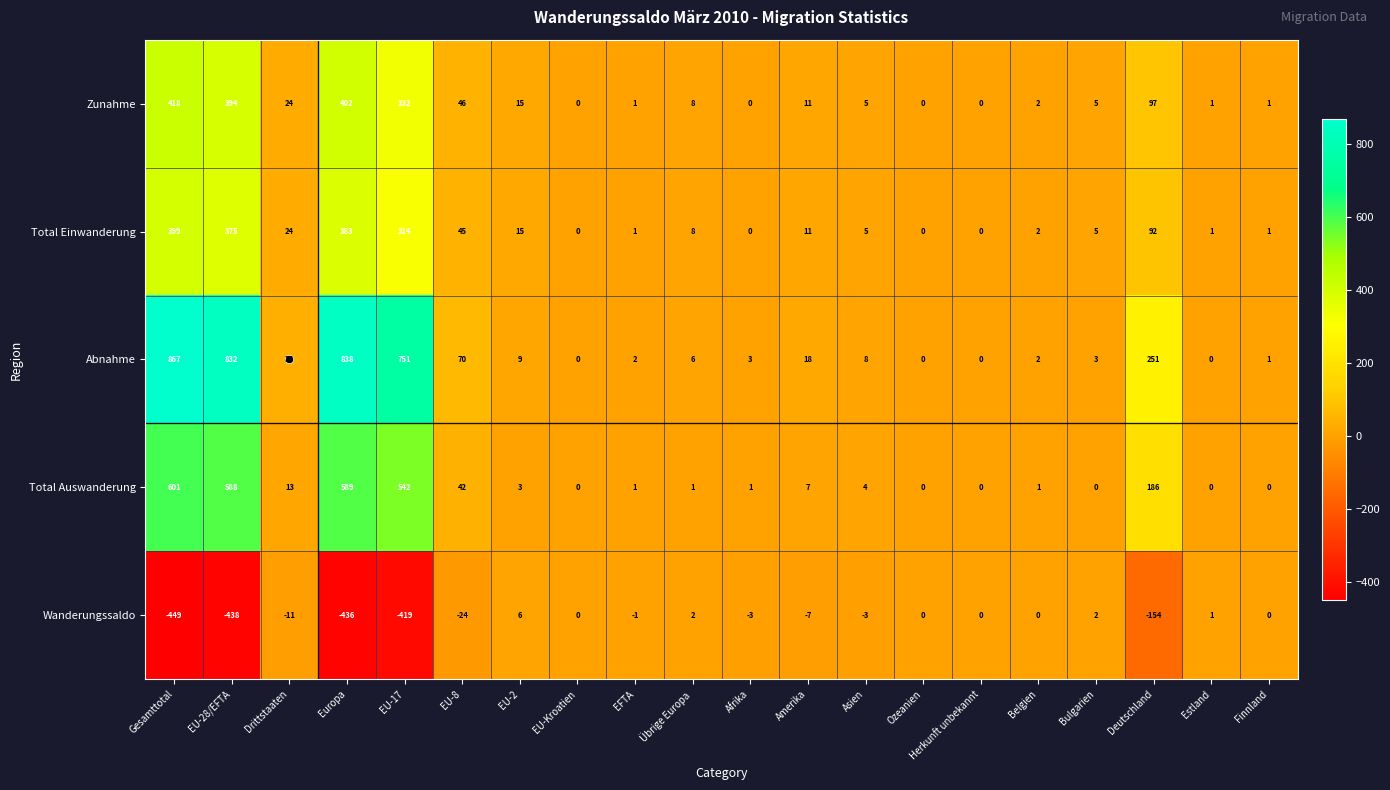

Which series has the largest total across all categories?

Abnahme